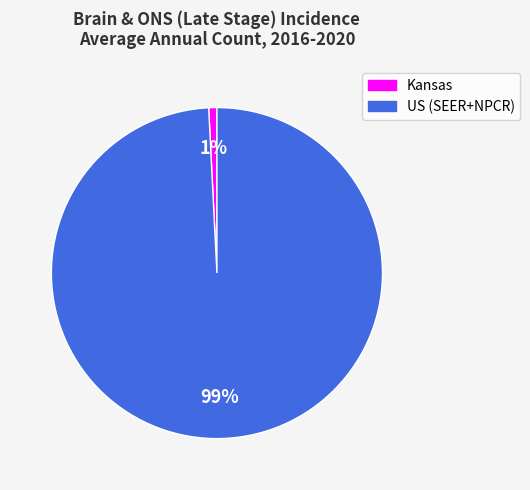

Is it true that US (SEER+NPCR) is 89% of the pie?

False